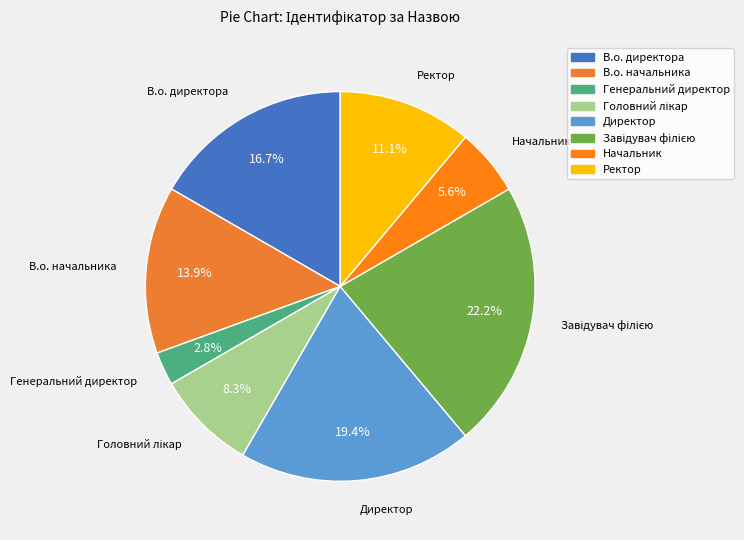

How much of the chart is everything except Ректор?

88.9%